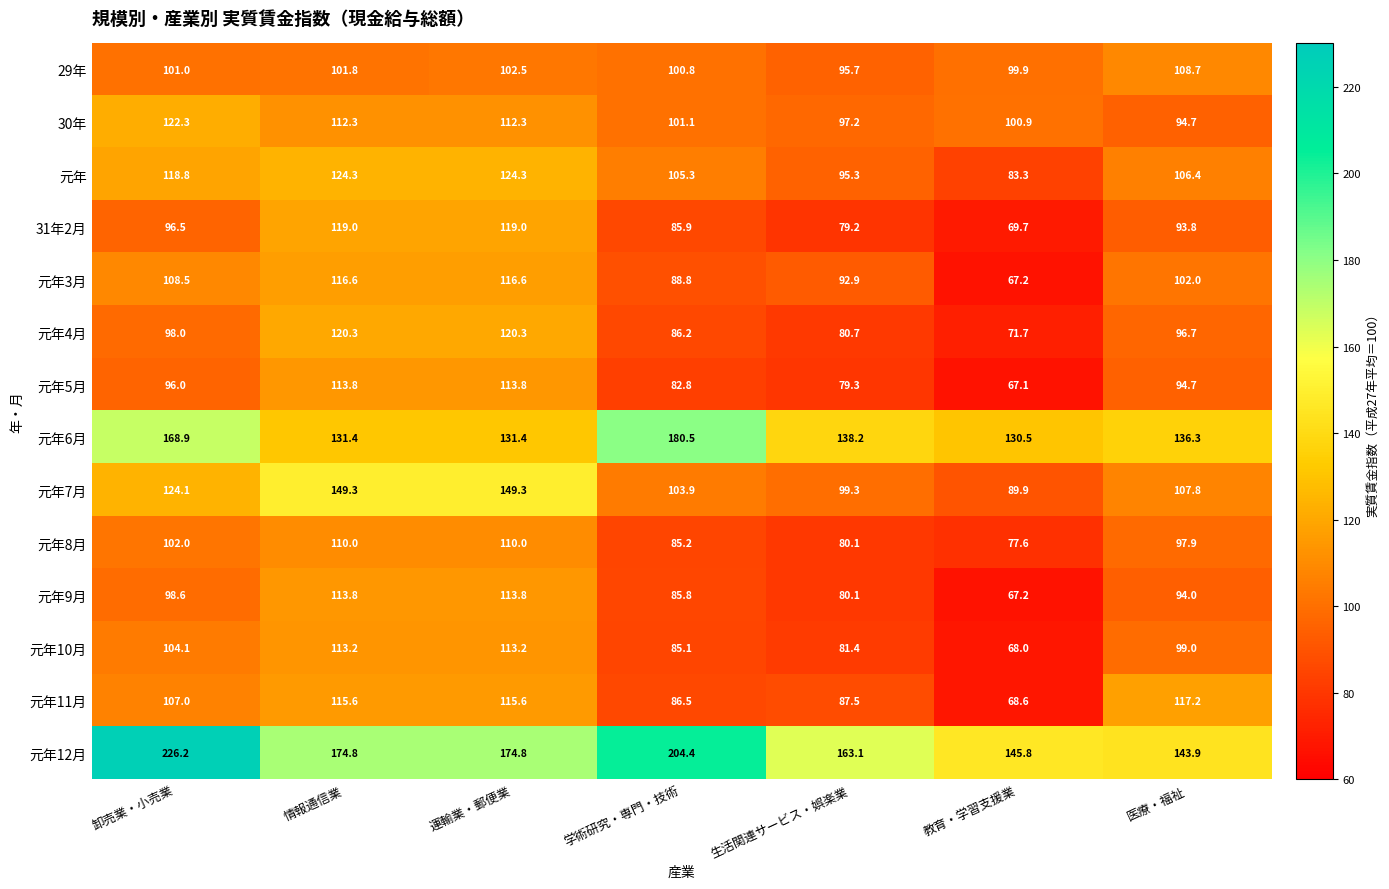

What is the difference between the maximum and minimum values in the 元年9月 series?

46.6